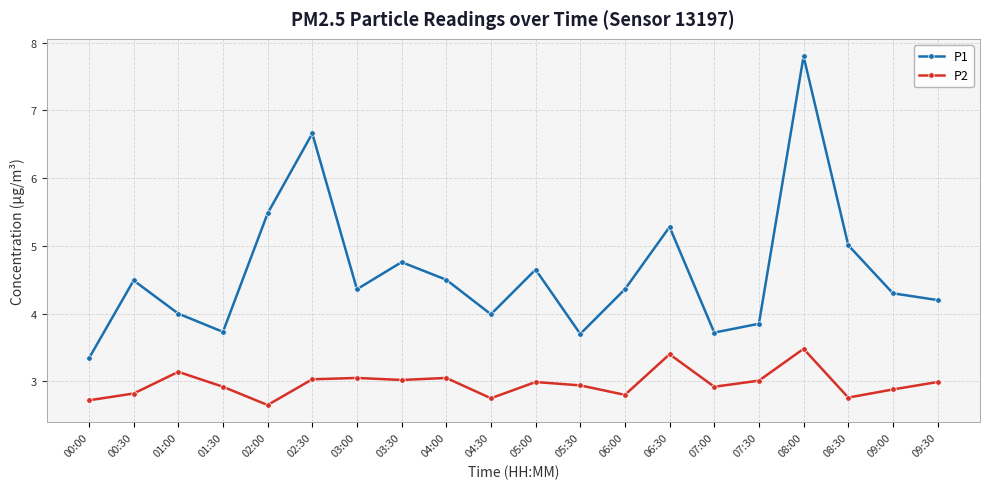

At which label does P2 reach its minimum?

02:00